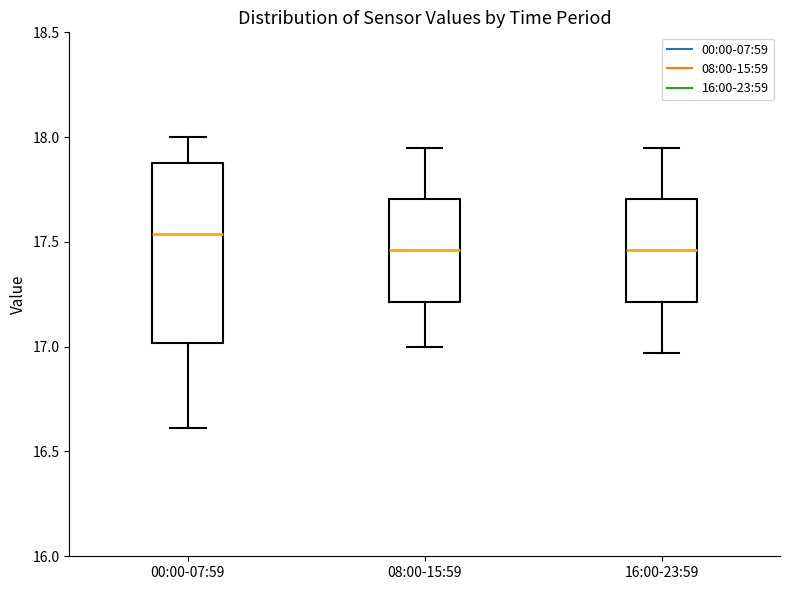

Reading left to right, transcribe this box plot: for each box, give where its median line is, the range the box spans, and where its two whiskers end, as read against the y-axis. The values are not printed on the chart, so give them approximately, as read against the axis.

00:00-07:59: median 17.55, box 17.00 to 17.90, whiskers 16.60 to 18.00
08:00-15:59: median 17.45, box 17.20 to 17.70, whiskers 17.00 to 17.95
16:00-23:59: median 17.45, box 17.20 to 17.70, whiskers 16.95 to 17.95